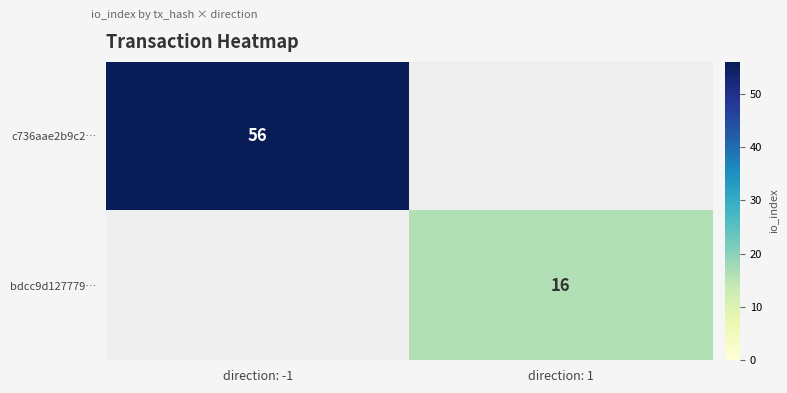

Is the value of bdcc9d127779… at direction: 1 greater than the value of c736aae2b9c2… at direction: -1?

No